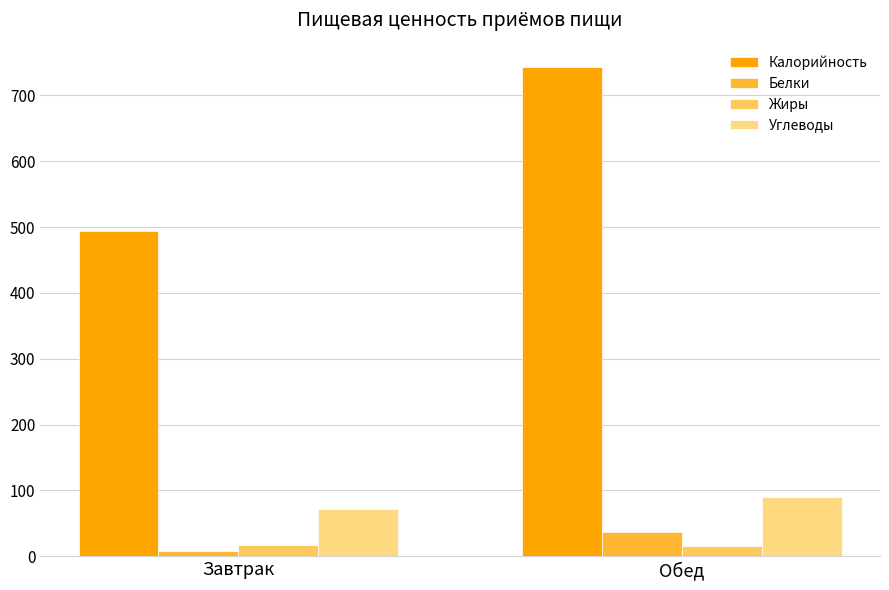

Which category has the highest value across all series?

Обед